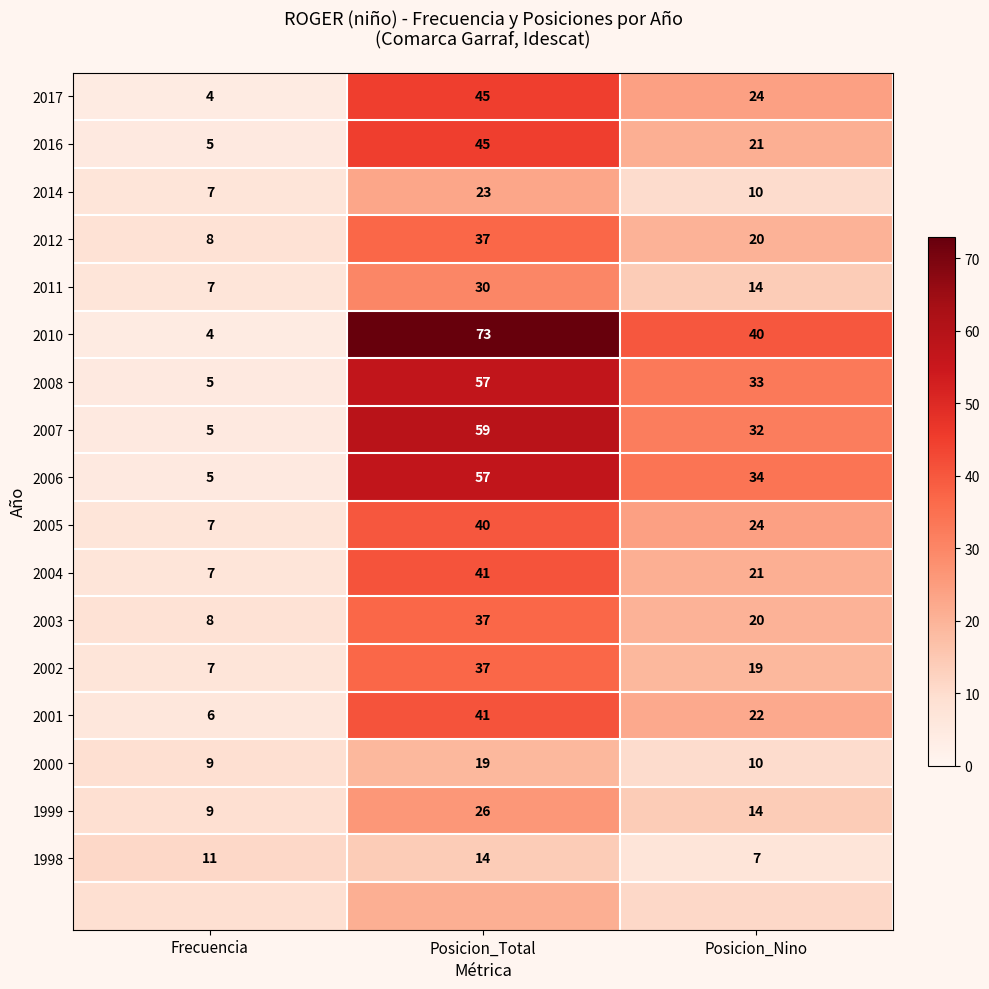

What is the sum of the 2004 values at Posicion_Nino and Posicion_Total?

62